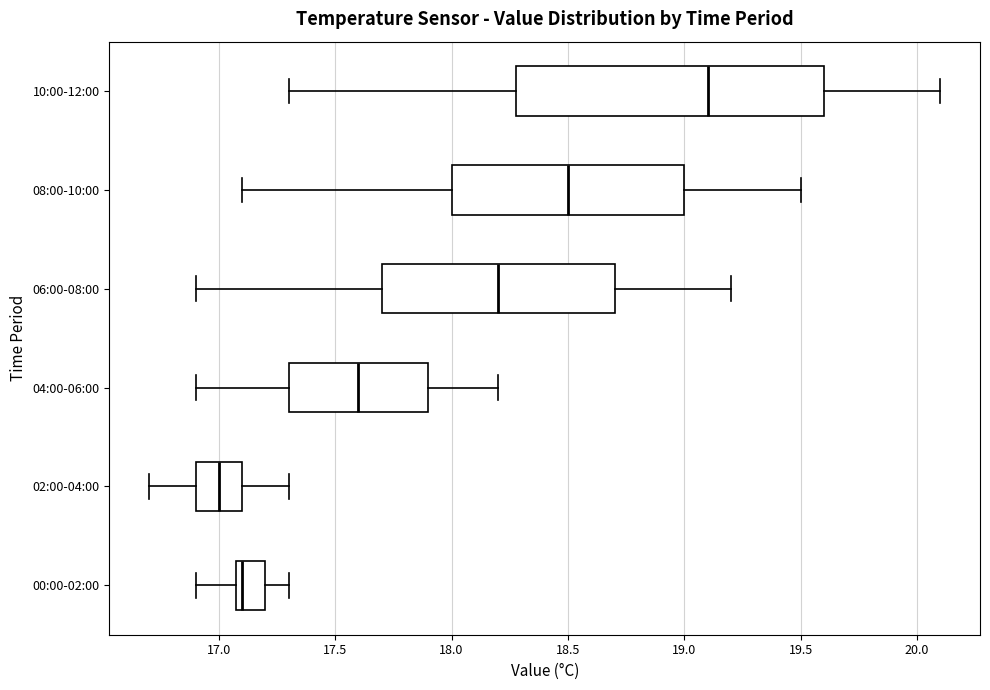

Reading bottom to top, read every box against the x-axis: the position of its median line, the range the box covers, and the ends of its whiskers. The values are not printed on the chart, so give them approximately, as read against the axis.

00:00-02:00: median 17.1 (just right of the box's left edge), box 17.1 to 17.2, whiskers 16.9 to 17.3
02:00-04:00: median 17.0, box 16.9 to 17.1, whiskers 16.7 to 17.3
04:00-06:00: median 17.6, box 17.3 to 17.9, whiskers 16.9 to 18.2
06:00-08:00: median 18.2, box 17.7 to 18.7, whiskers 16.9 to 19.2
08:00-10:00: median 18.5, box 18.0 to 19.0, whiskers 17.1 to 19.5
10:00-12:00: median 19.1, box 18.3 to 19.6, whiskers 17.3 to 20.1